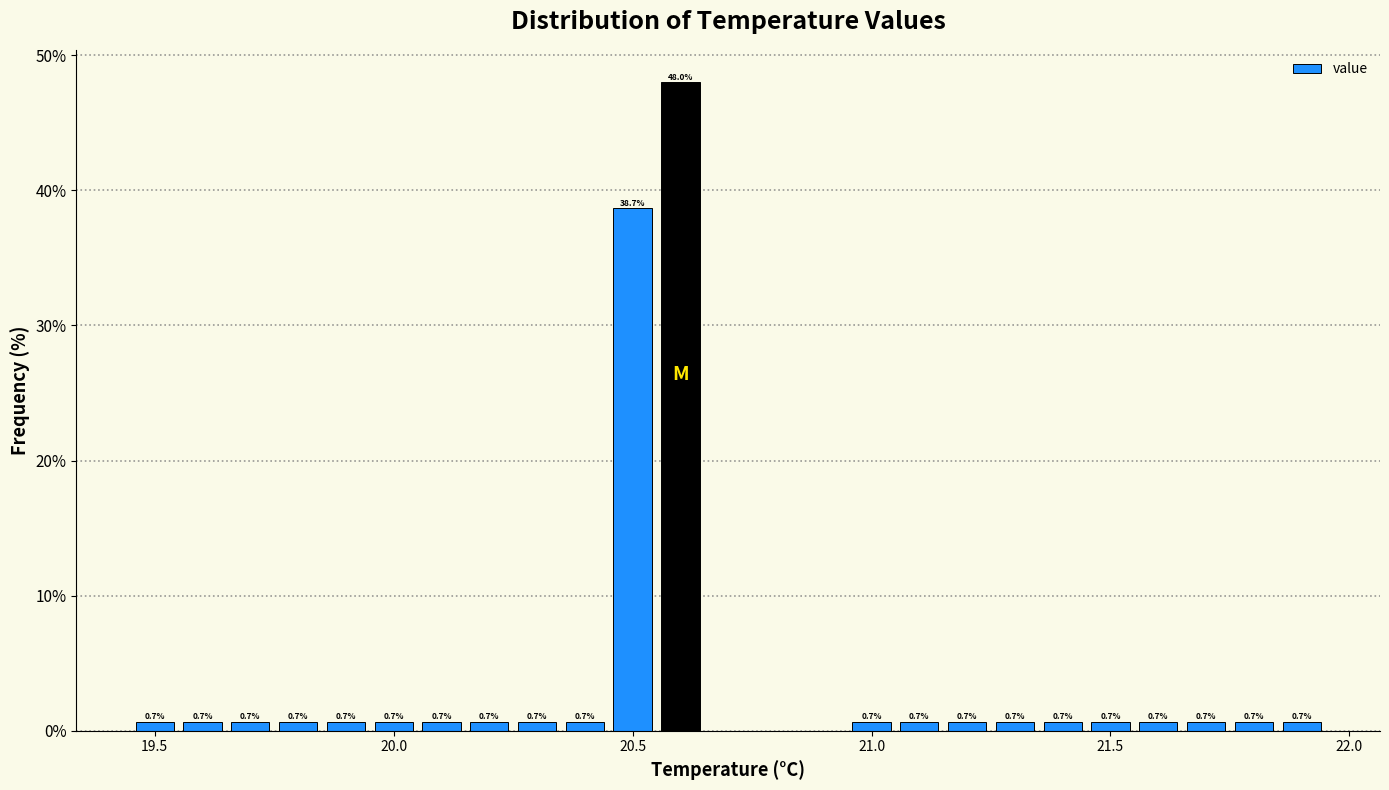

Read against the x-axis, roughly where is the centre of the tallest bar?

20.60